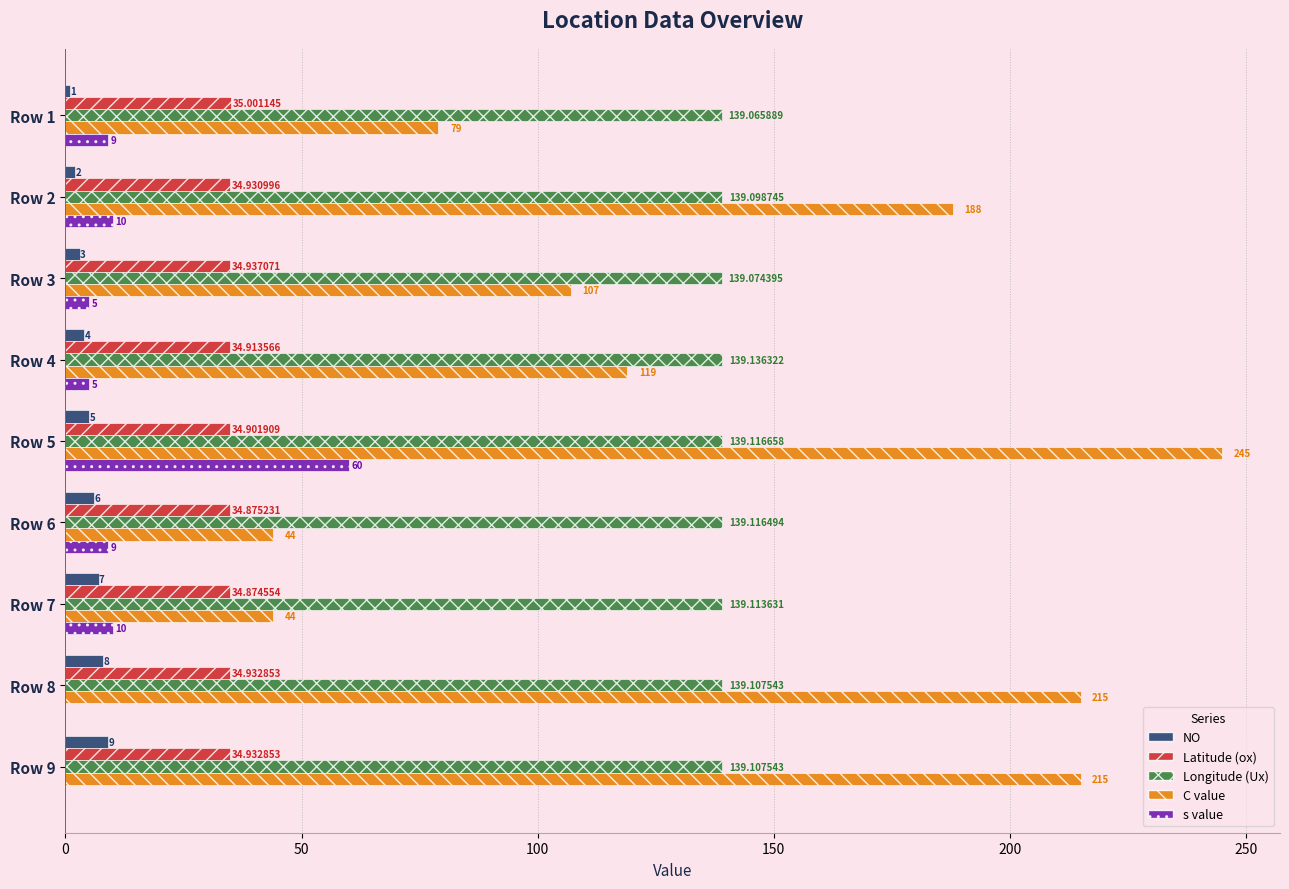

Is the value of C value at Row 1 greater than the value of Longitude (Ux) at Row 7?

No